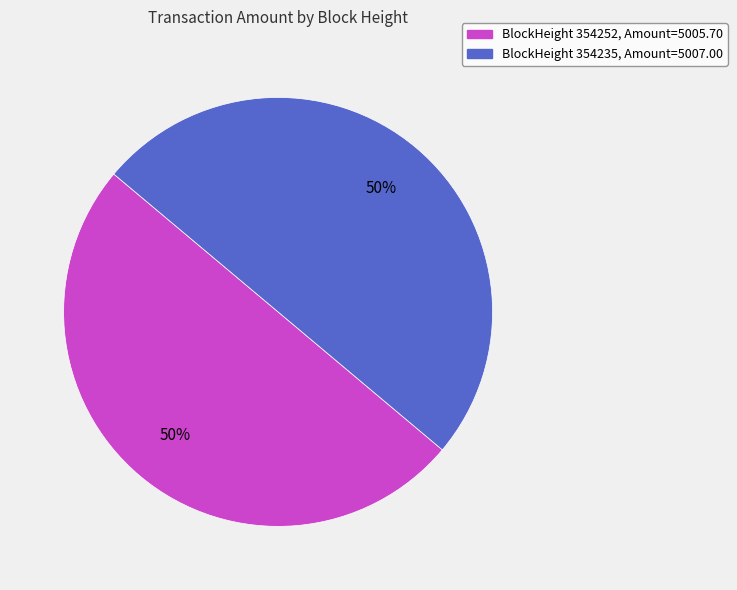

To the nearest percent, what is the average slice percentage?

50%